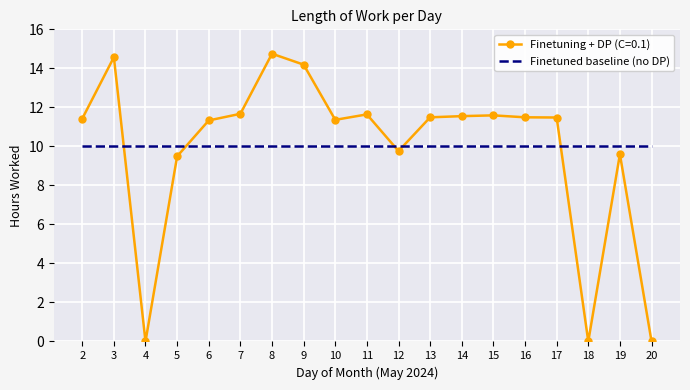

Which series changed the most between 5 and 11?

Finetuning + DP (C=0.1)